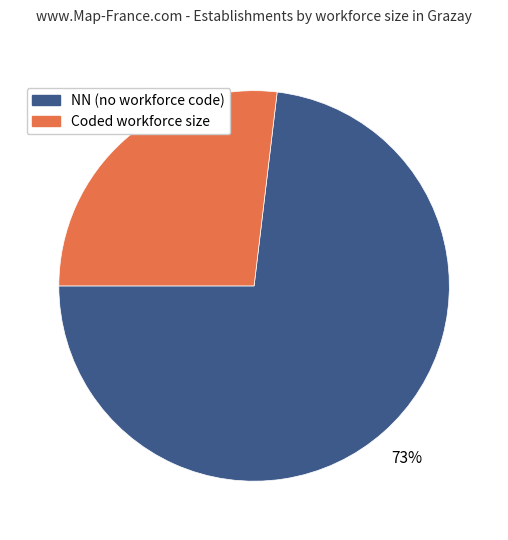

Is there a majority slice in this chart?

Yes